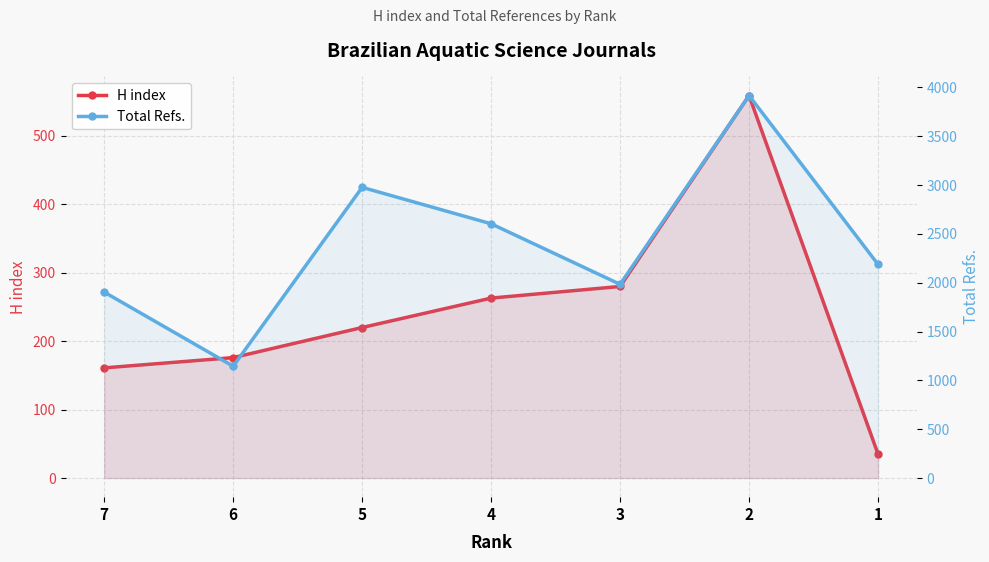

What is the average value of the Total Refs. series?

2388